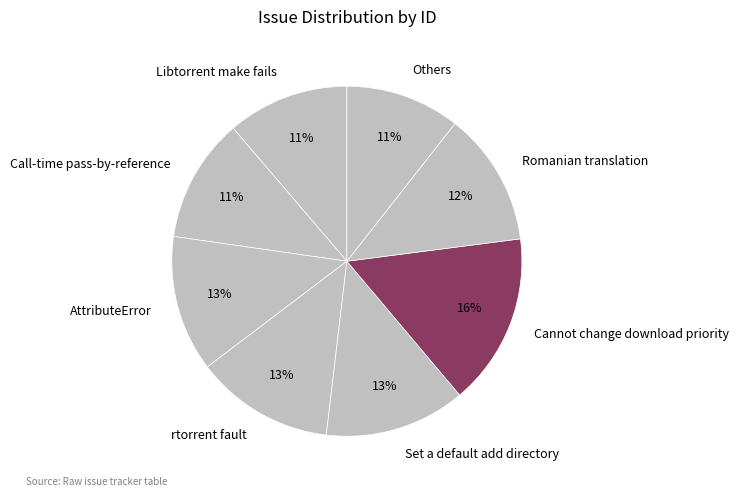

Which category has the biggest portion of the pie?

Cannot change download priority